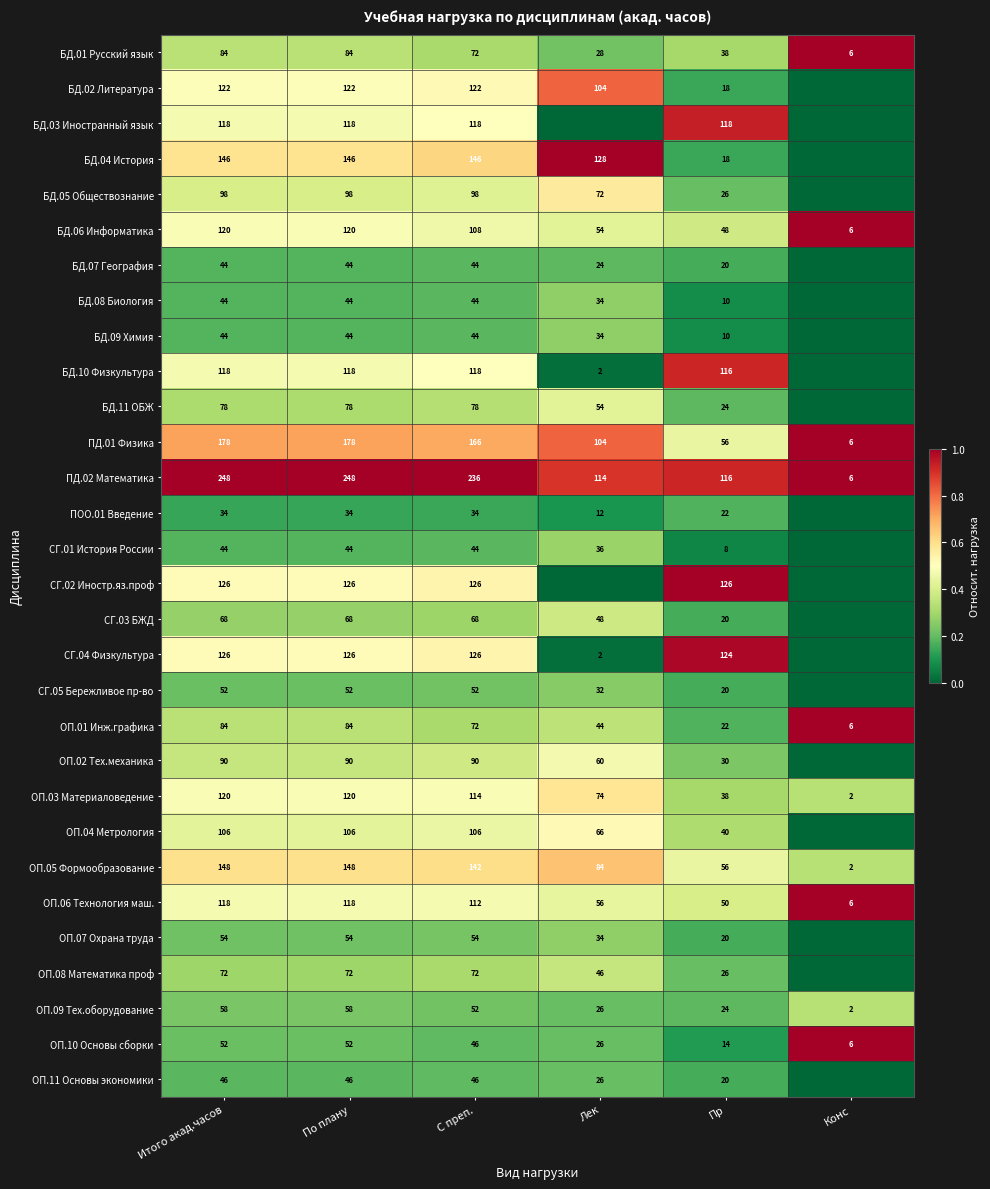

The ОП.03 Материаловедение series shows 0.3 at По плану. True or false?

False